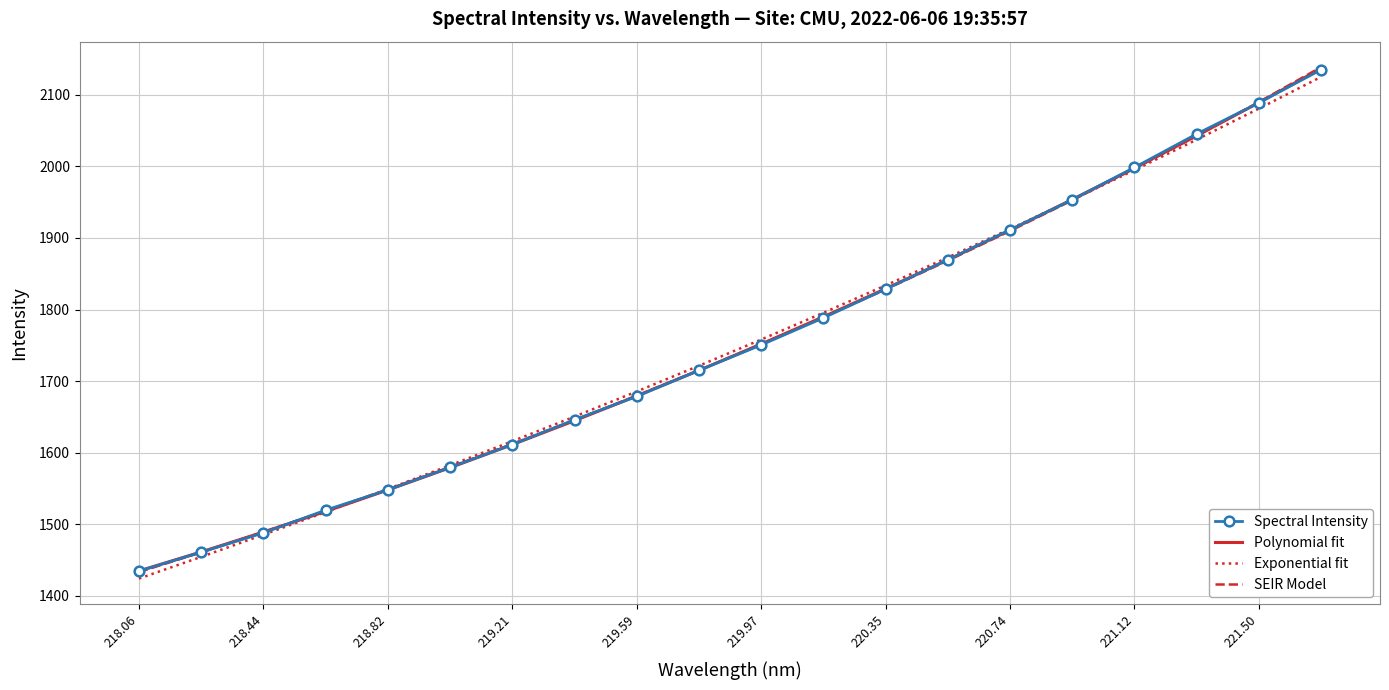

What is the greatest value displayed?

2138.5